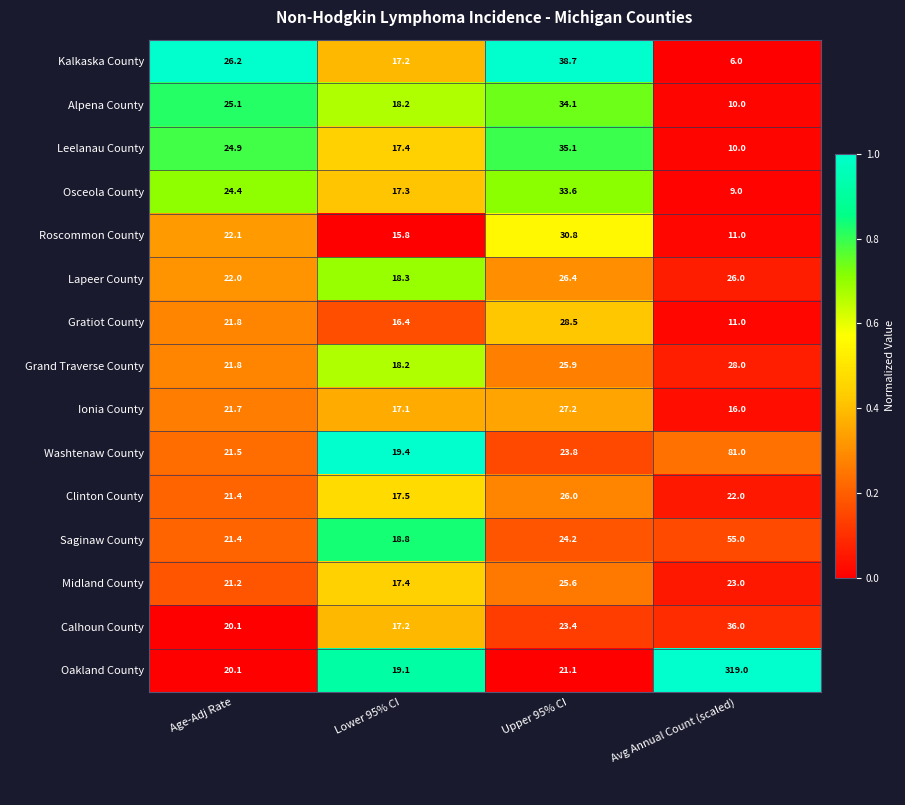

What is the difference between the highest and lowest values at Age-Adj Rate?

6.1